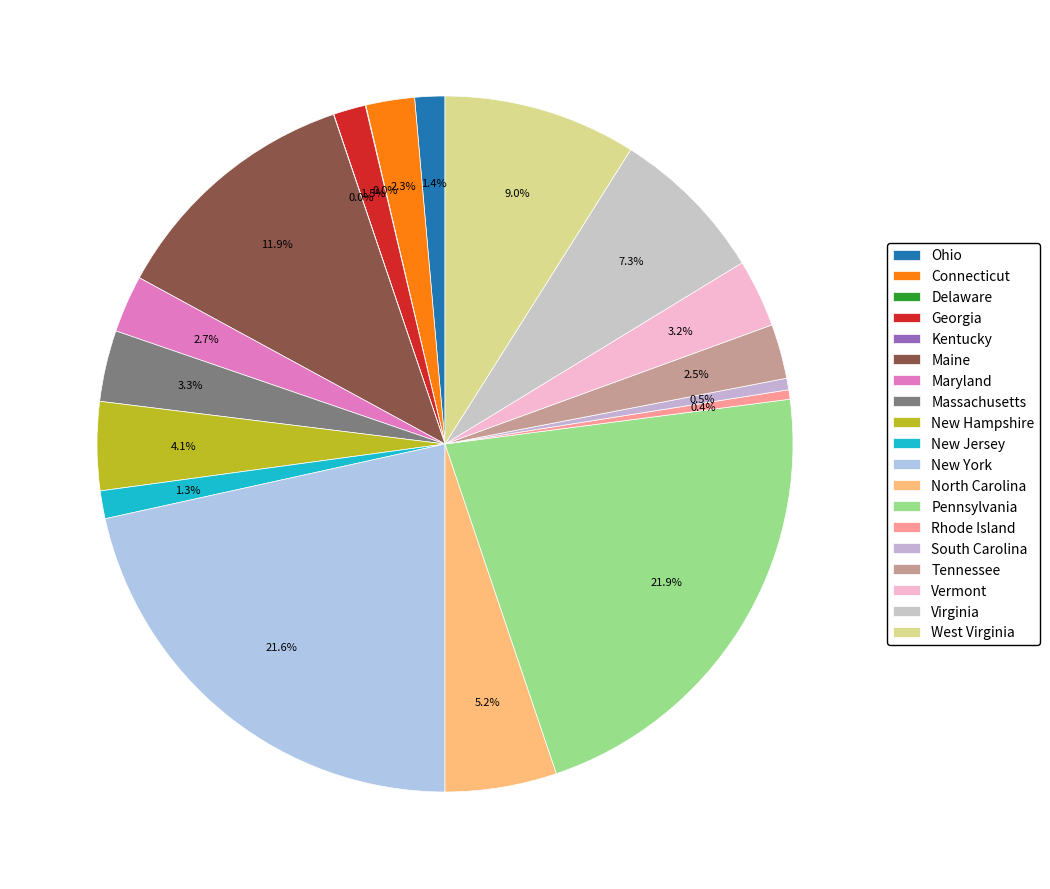

Count the number of slices in the pie.

19